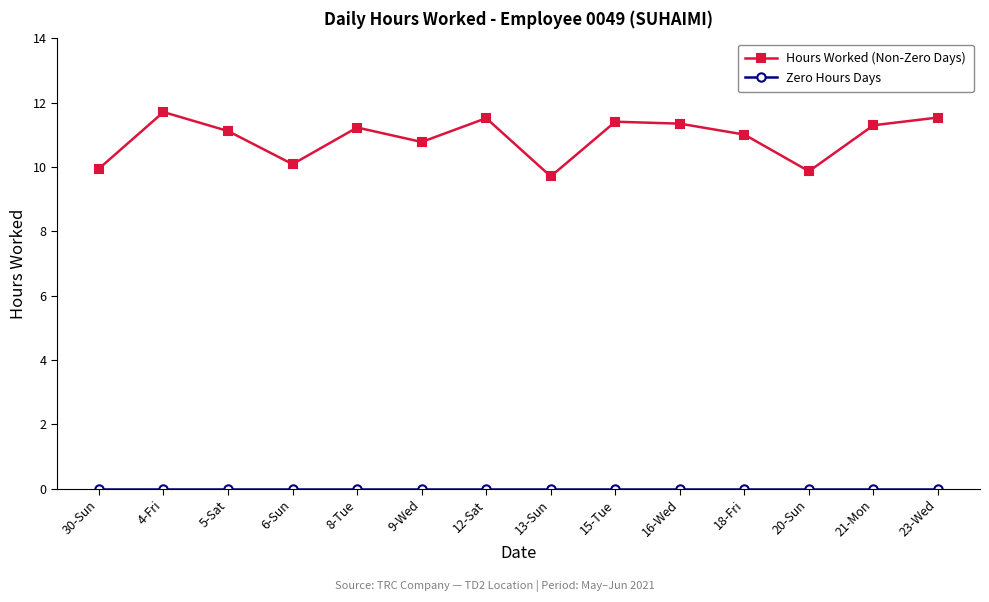

Read the Hours Worked (Non-Zero Days) value at 6-Sun.

10.1